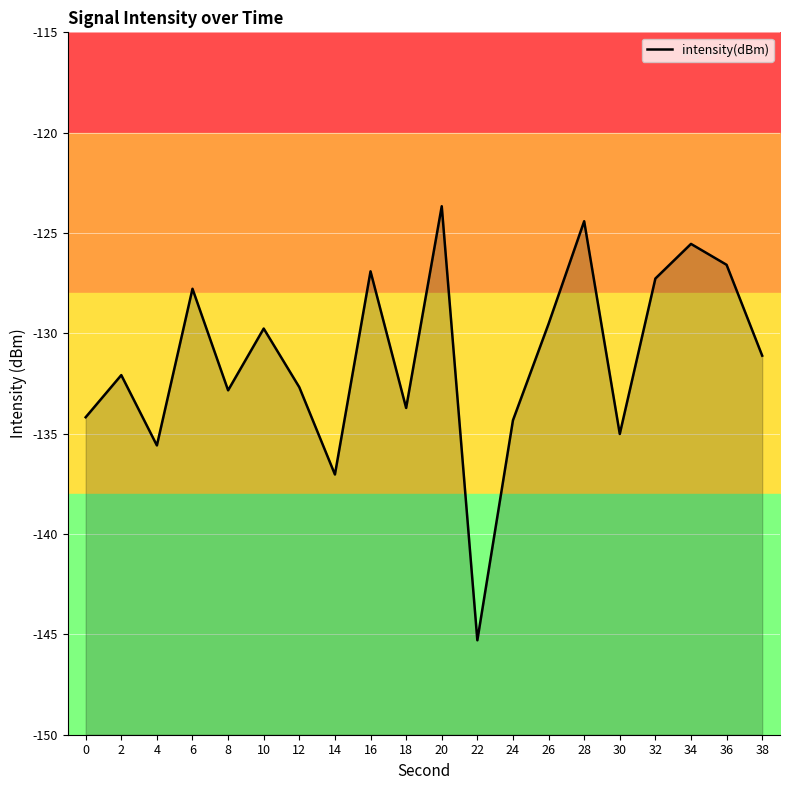

Which category has the lowest value across all series?

22